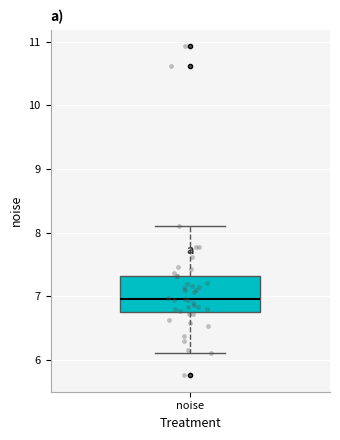

Transcribe this box plot: give where the median line is, the range the box spans, and where the two whiskers end, as read against the y-axis. The values are not printed on the chart, so give them approximately, as read against the axis.

median 7.0, box 6.8 to 7.3, whiskers 6.1 to 8.1